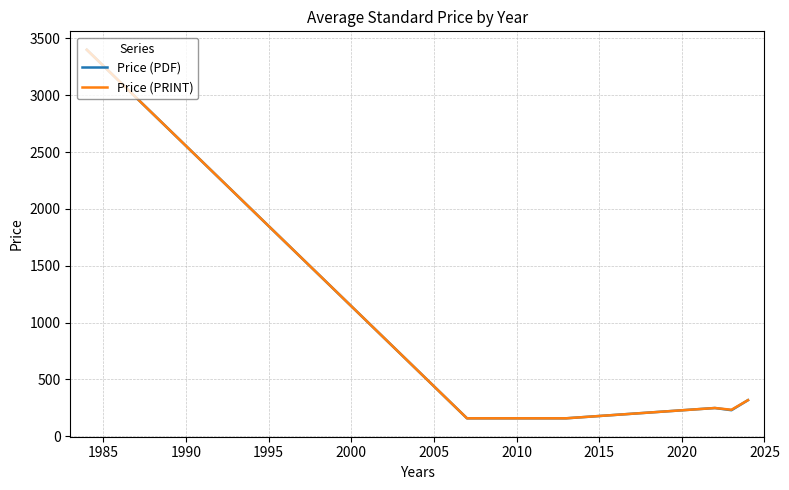

What is the minimum value for Price (PRINT)?

158.0